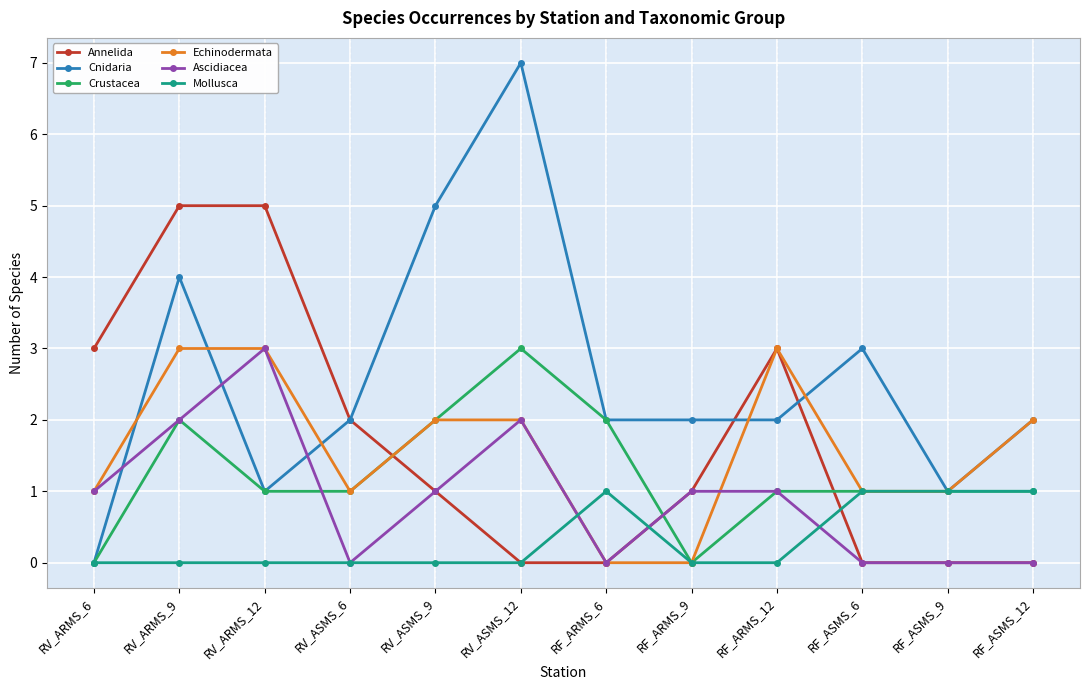

What is the difference between the second highest and second lowest values in the Cnidaria series?

4